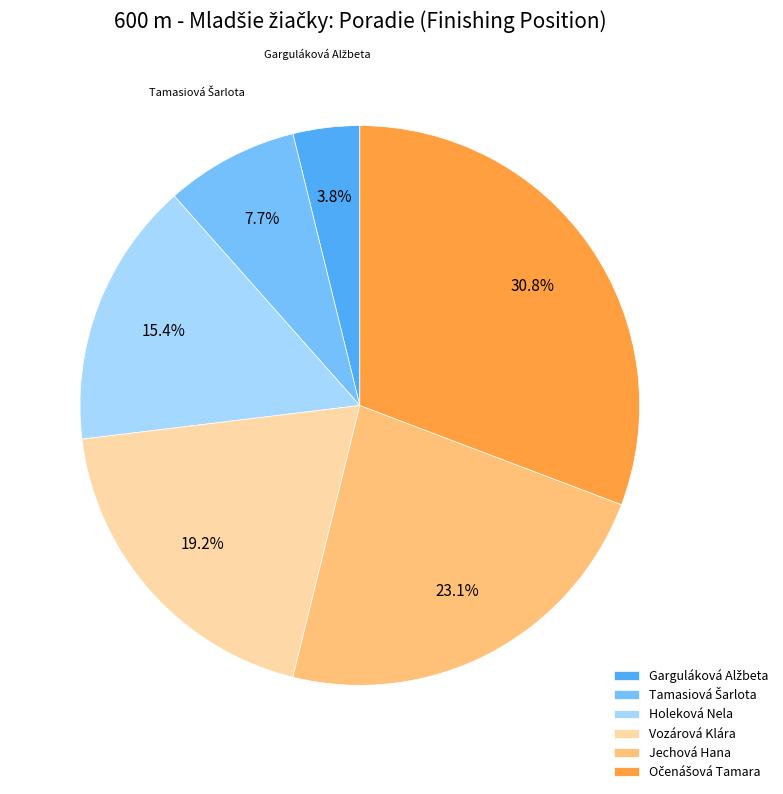

Is there a majority slice in this chart?

No